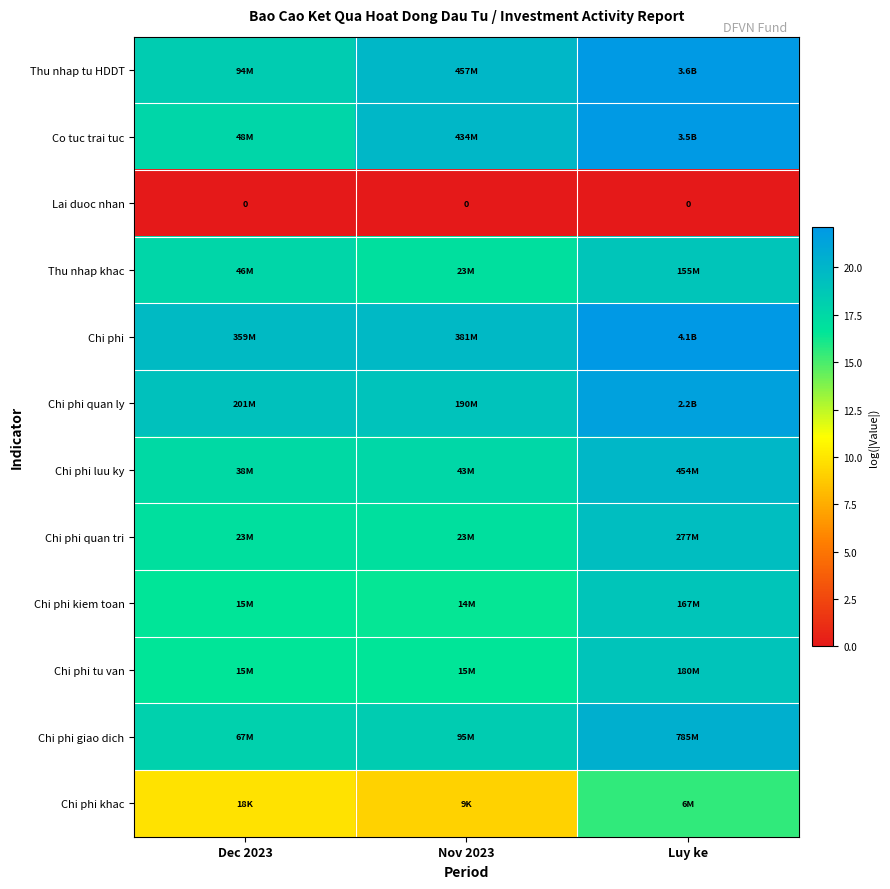

What is the lowest value of the Thu nhap khac series?

17.0